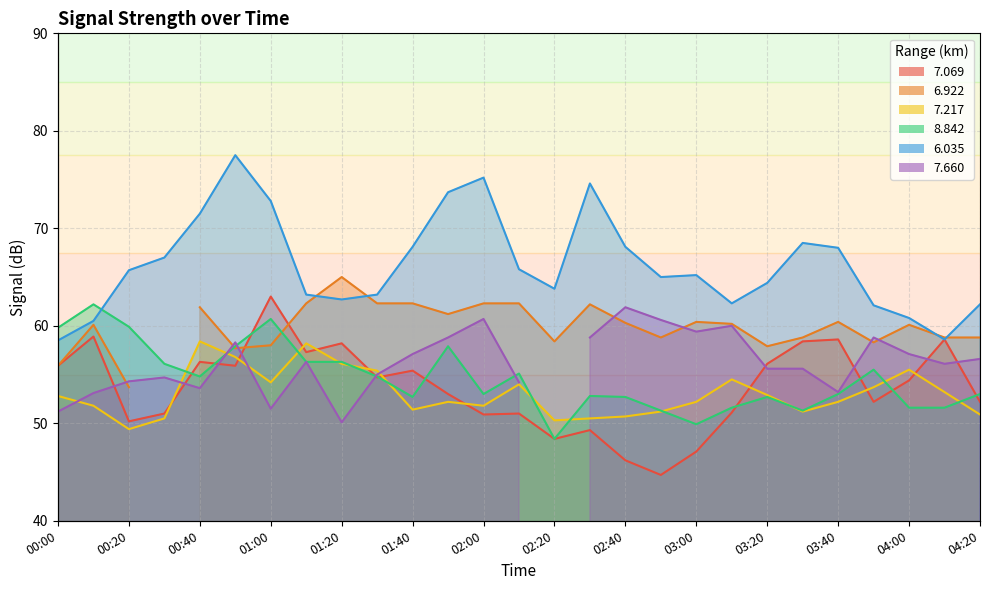

Where does the 7.217 series first go above 52?

00:00